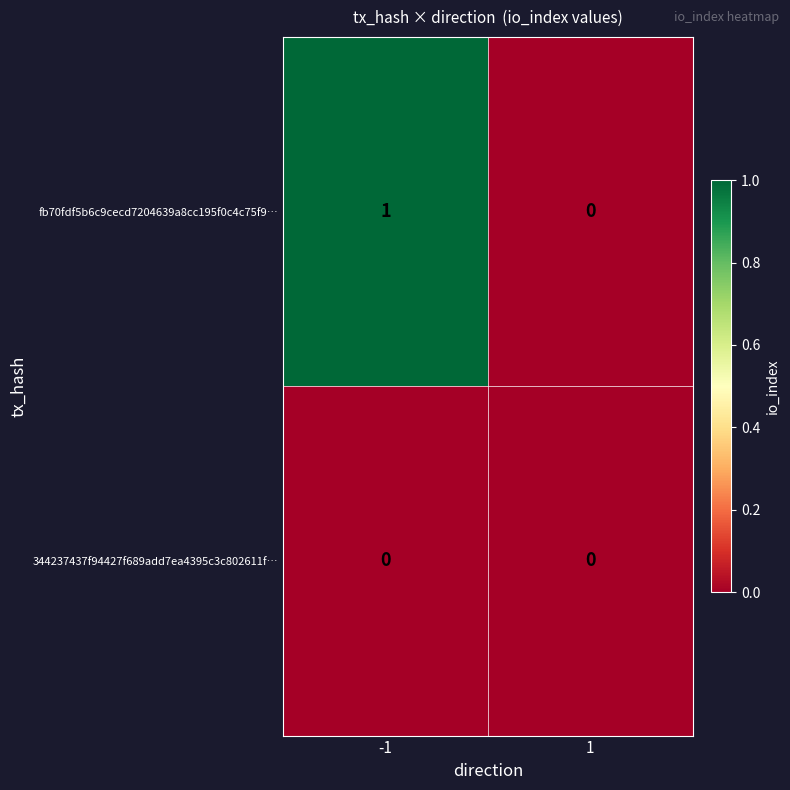

List the series in order of their peak value, highest first.

fb70fdf5b6c9cecd7204639a8cc195f0c4c75f9…, 344237437f94427f689add7ea4395c3c802611f…